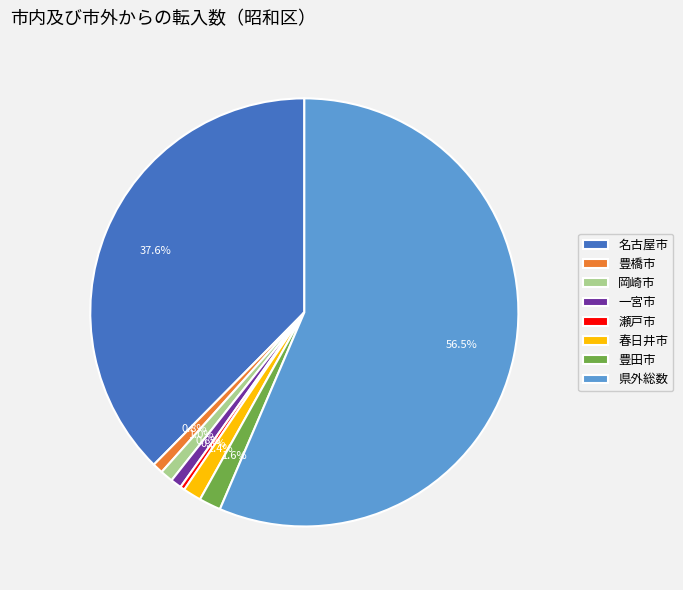

To the nearest percent, what portion does 豊田市 represent?

2%